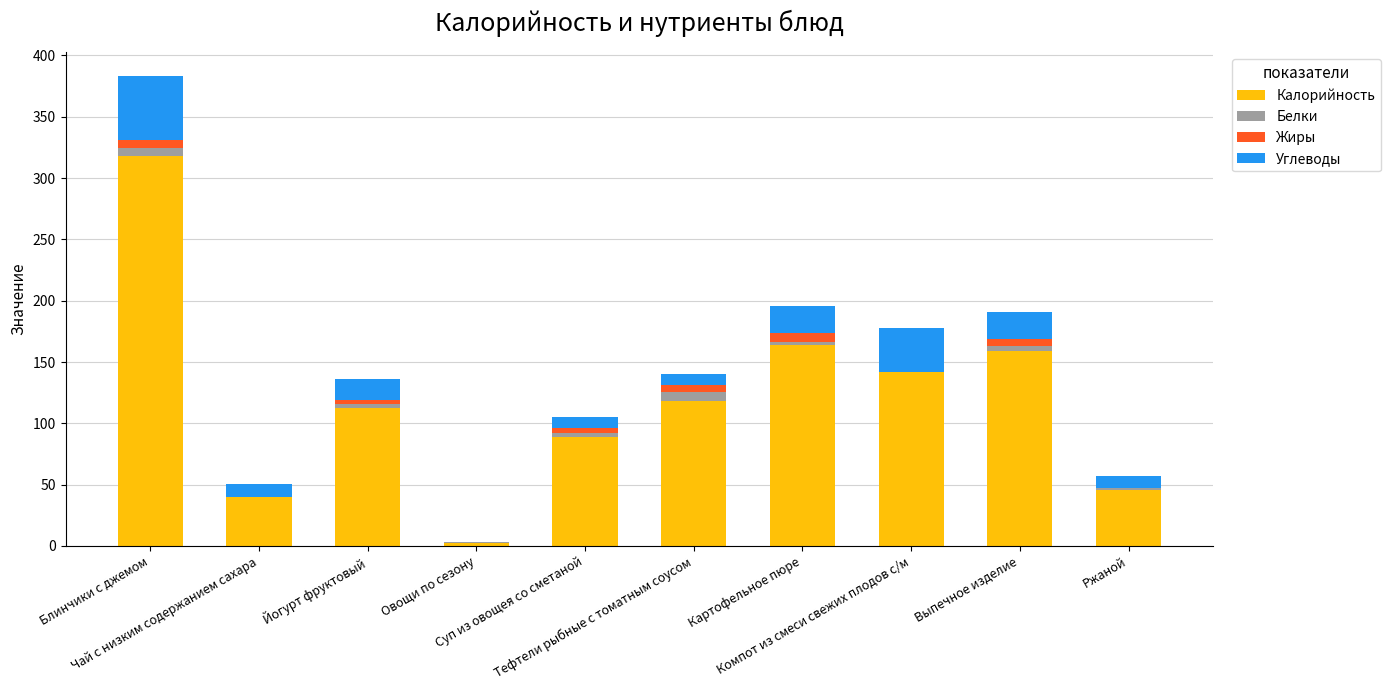

What is the maximum value for Калорийность?

318.0